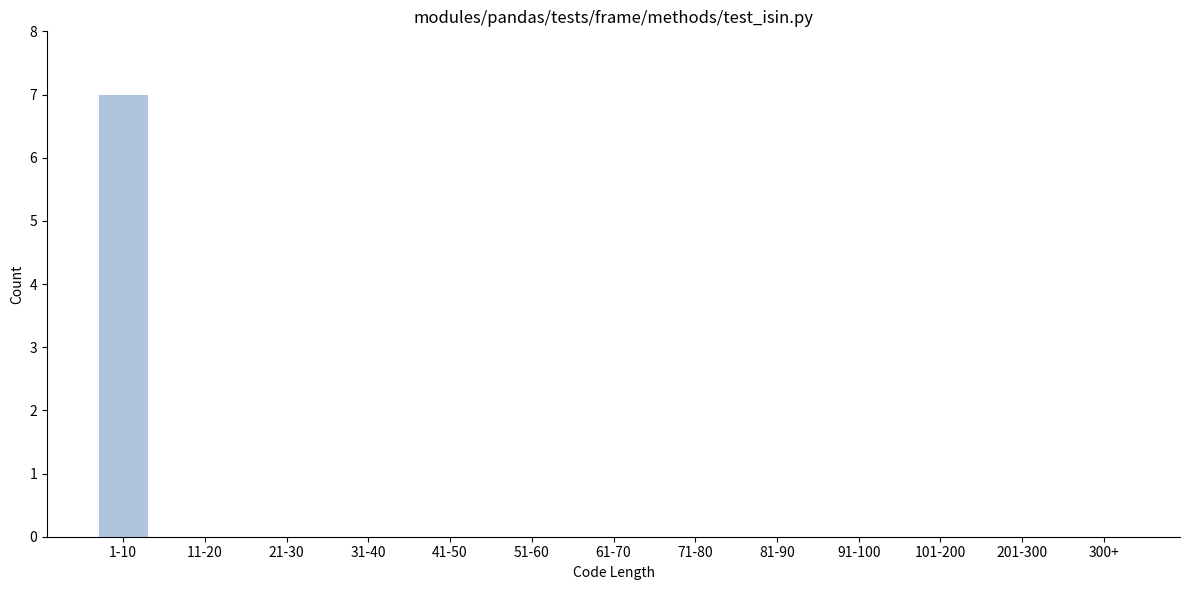

Reading left to right, what are all the values shown in this chart?

1-10=7	11-20=0	21-30=0	31-40=0	41-50=0	51-60=0	61-70=0	71-80=0	81-90=0	91-100=0	101-200=0	201-300=0	300+=0